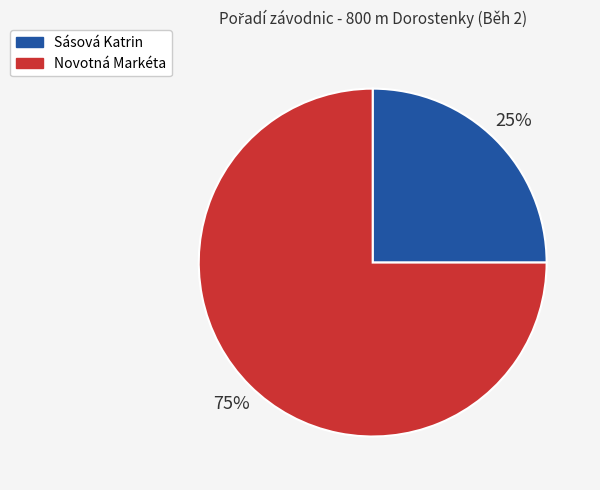

Is there a majority slice in this chart?

Yes